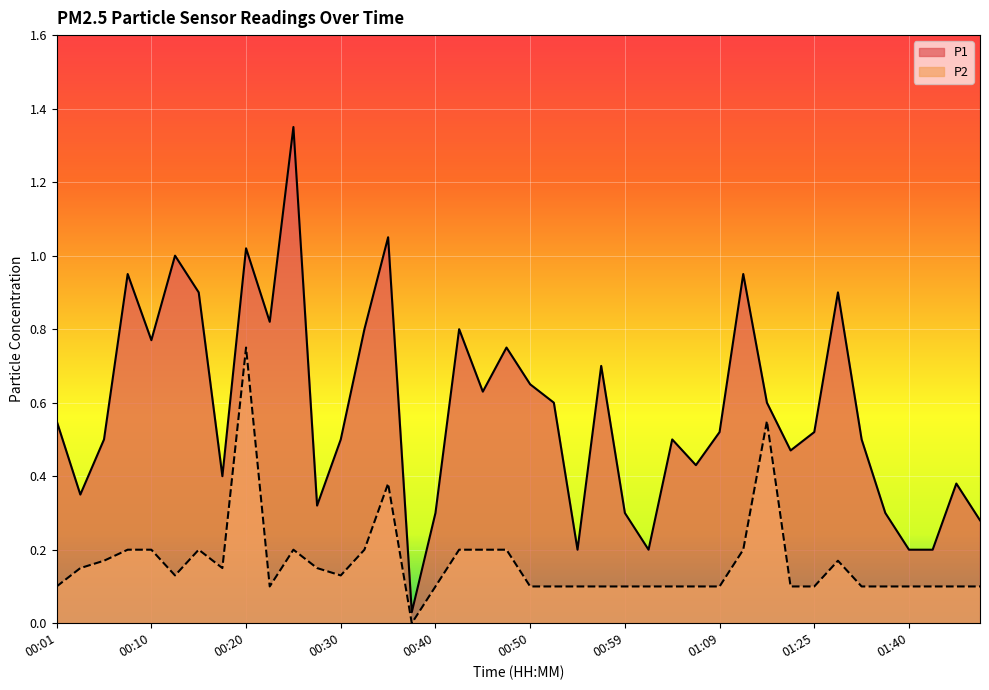

What is the sum of the P1 values at 00:35 and 01:48?

1.4